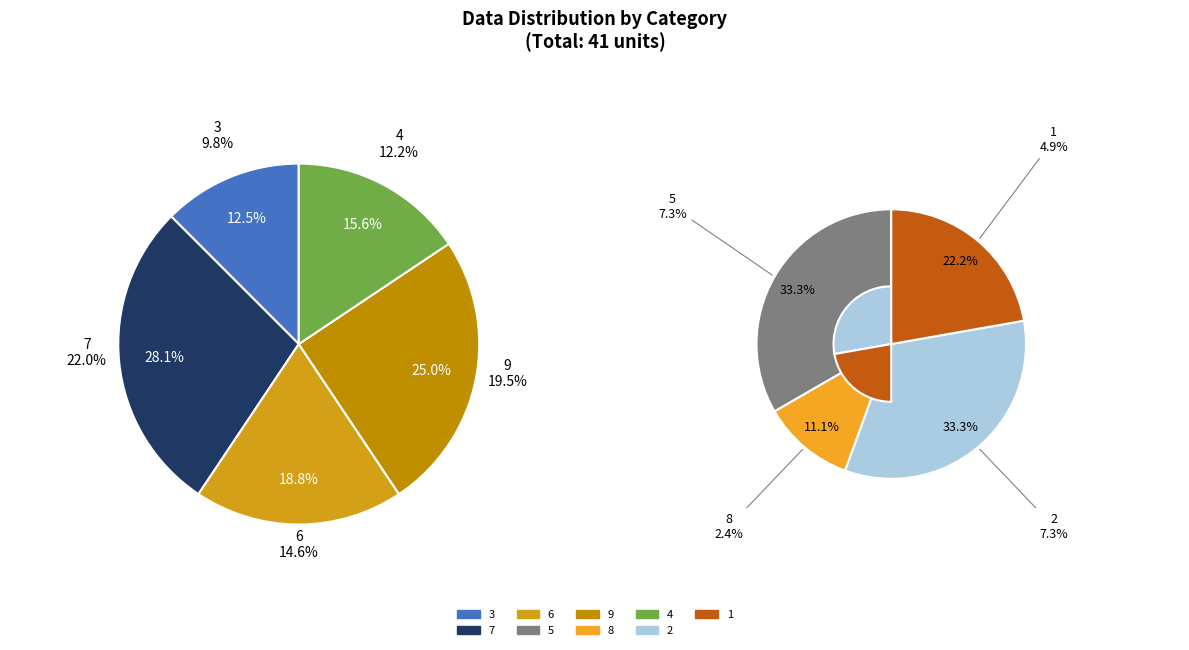

Does 9 account for over 50% of the chart?

No